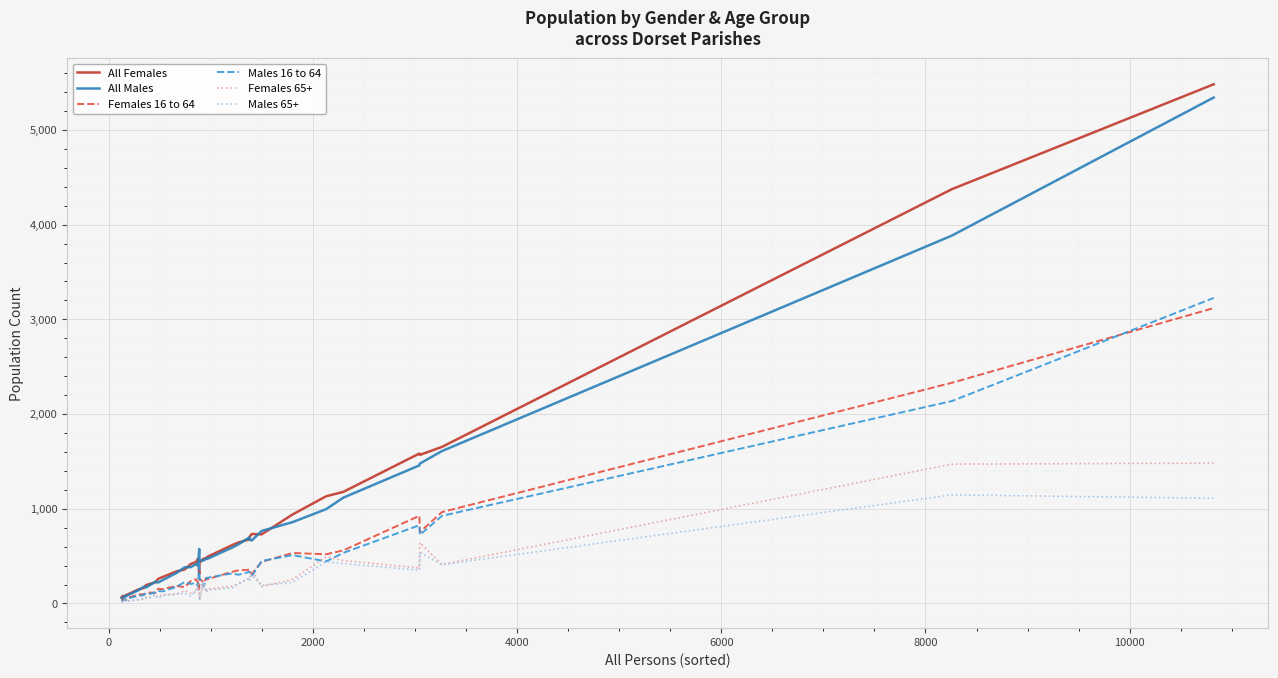

What is the highest value of the All Females series?

5482